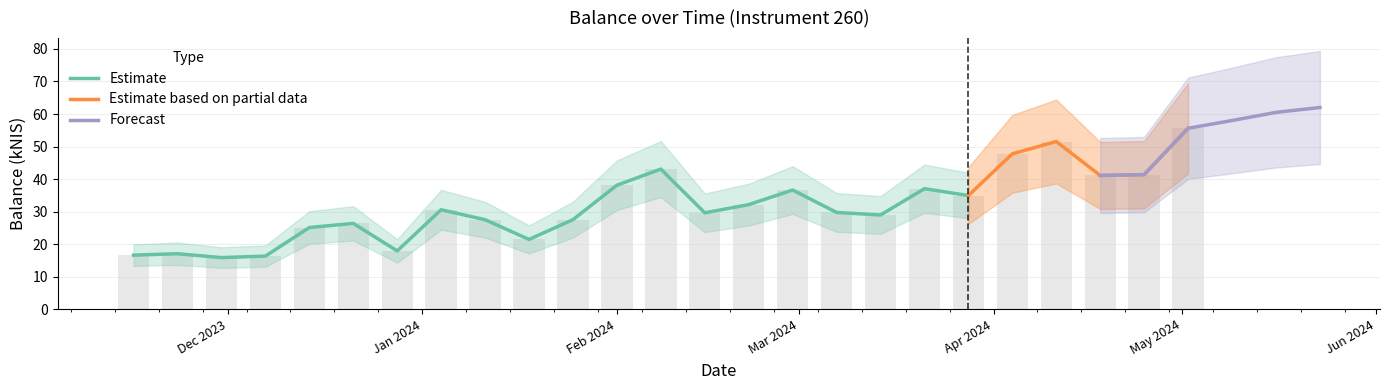

Which has a higher value, 2024-02-29 or 2024-02-08?

2024-02-08